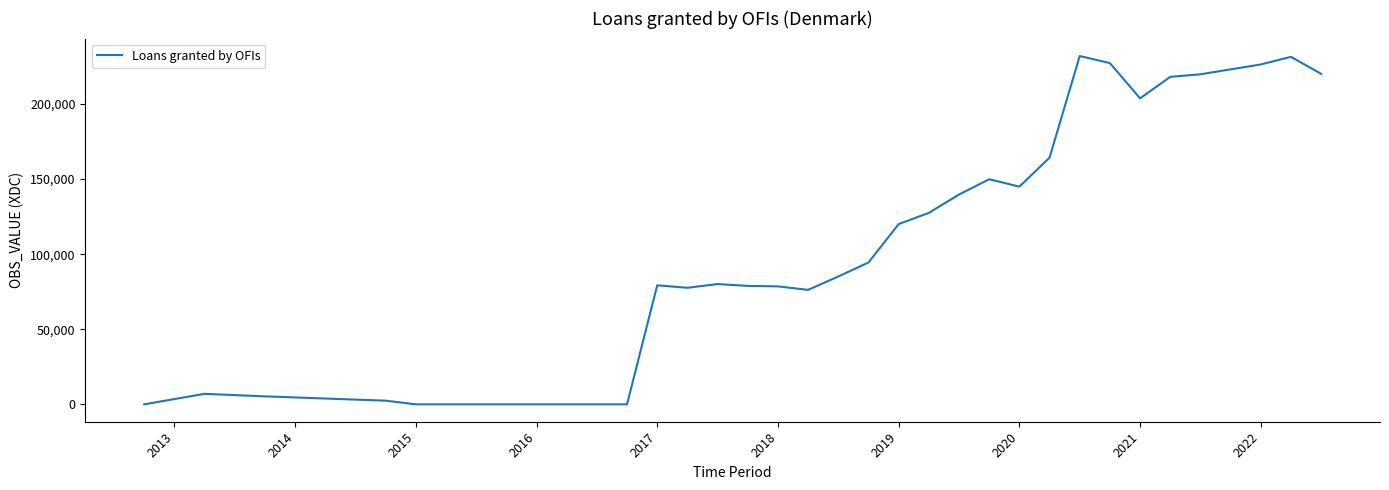

What is the greatest value displayed?

231977